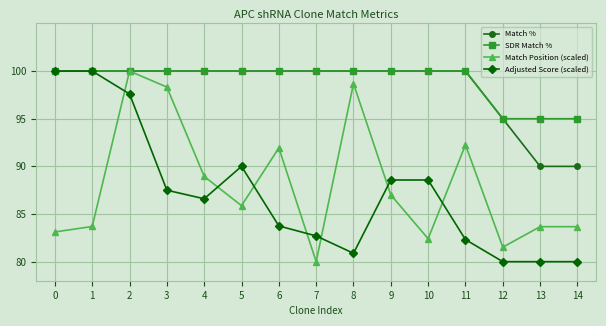

The value of Adjusted Score (scaled) at 1 is 100.0. True or false?

True